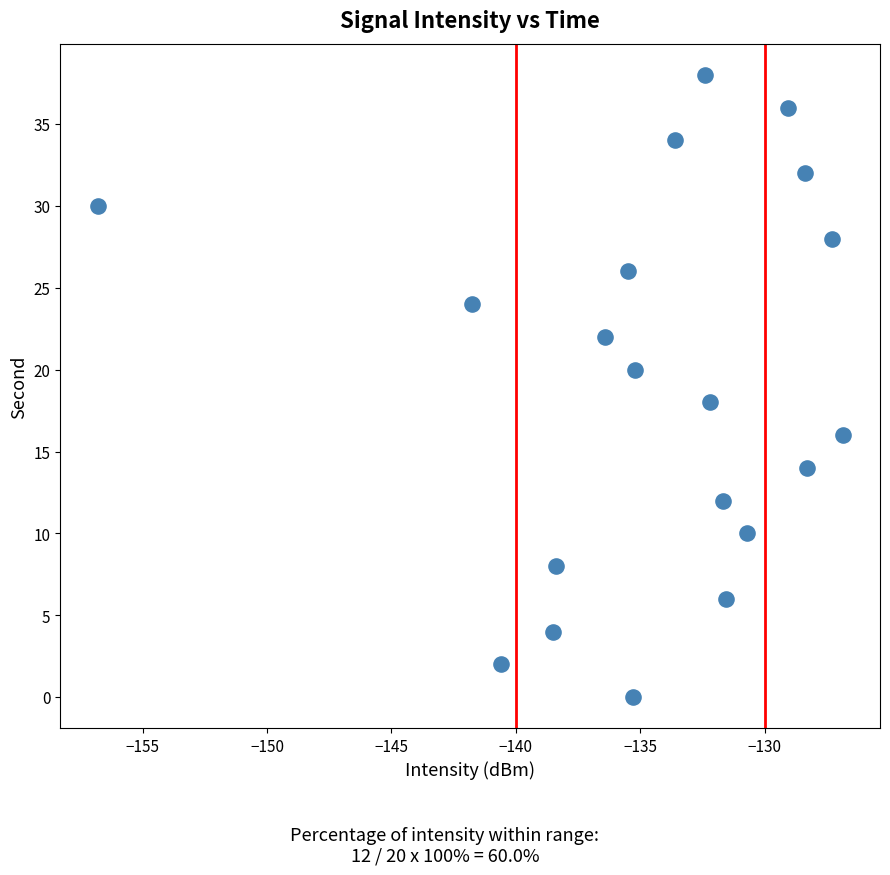

What is the range of Y values (max minus min)?

38